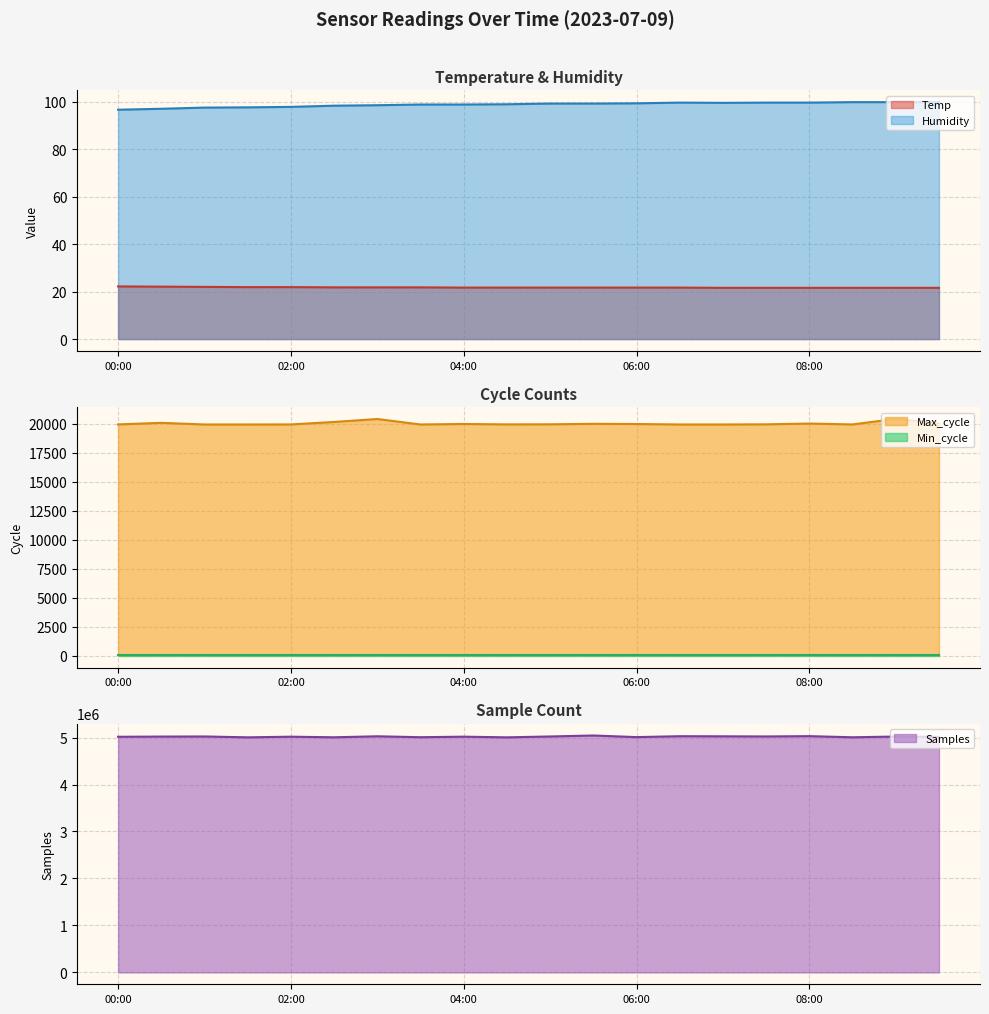

Which series changed the most between 01:00 and 08:00?

Samples